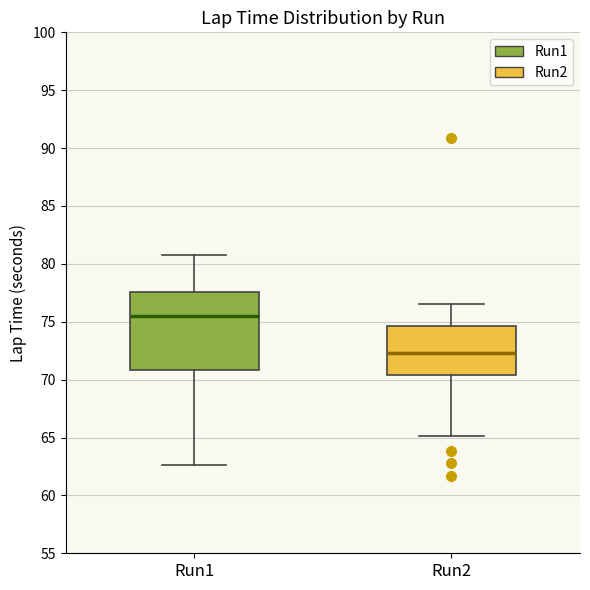

Where does the median line of the box for Run2 sit on the y-axis? The values are not printed on the chart, so give them approximately, as read against the axis.

72.5